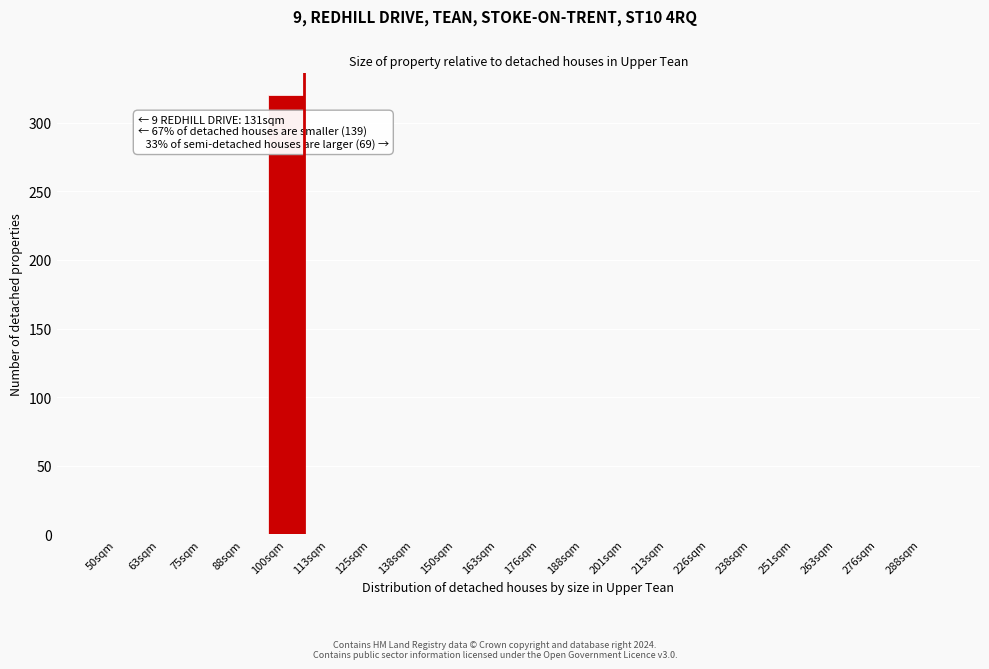

Reading left to right, what are all the values shown in this chart?

50sqm=0	63sqm=0	75sqm=0	88sqm=0	100sqm=320	113sqm=0	125sqm=0	138sqm=0	150sqm=0	163sqm=0	176sqm=0	188sqm=0	201sqm=0	213sqm=0	226sqm=0	238sqm=0	251sqm=0	263sqm=0	276sqm=0	288sqm=0